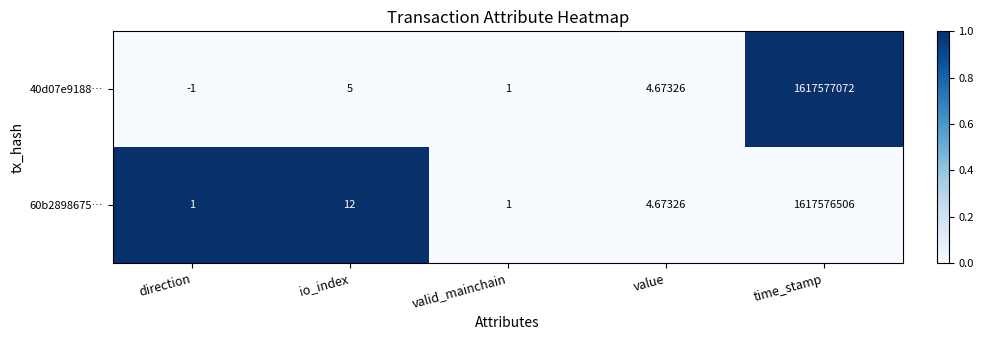

Which label corresponds to the smallest value in the chart?

direction